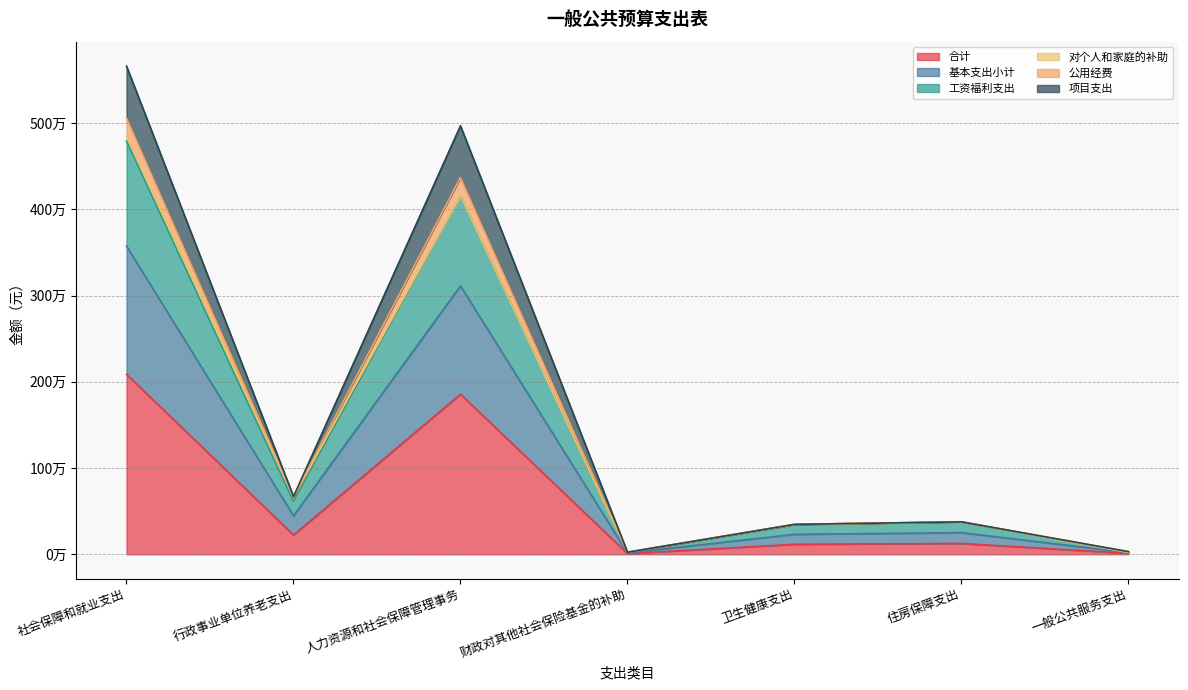

Does the chart display data point markers on the line(s)?

No